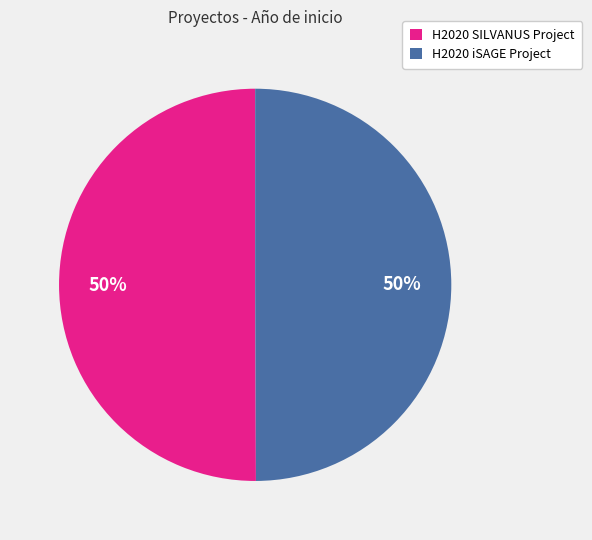

What is the ratio of the value at H2020 SILVANUS Project to the value at H2020 iSAGE Project?

1.0